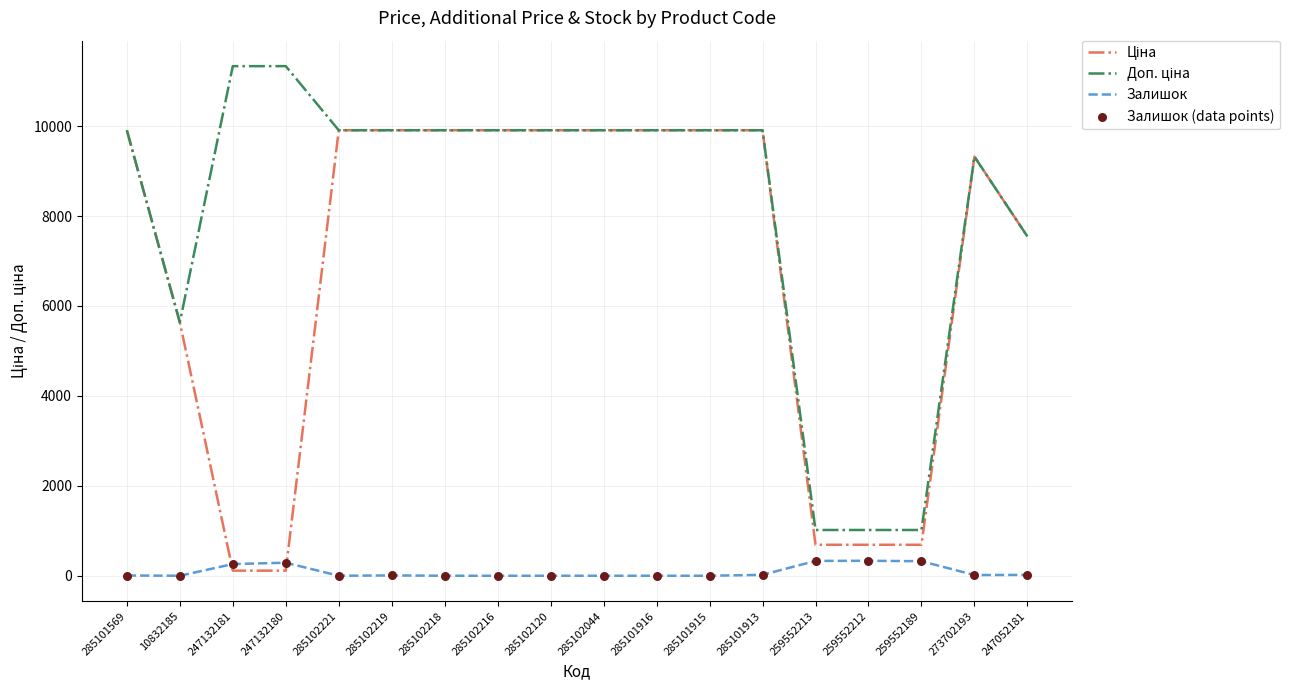

True or false: Залишок has a value of 7.0 at 285102219.

True